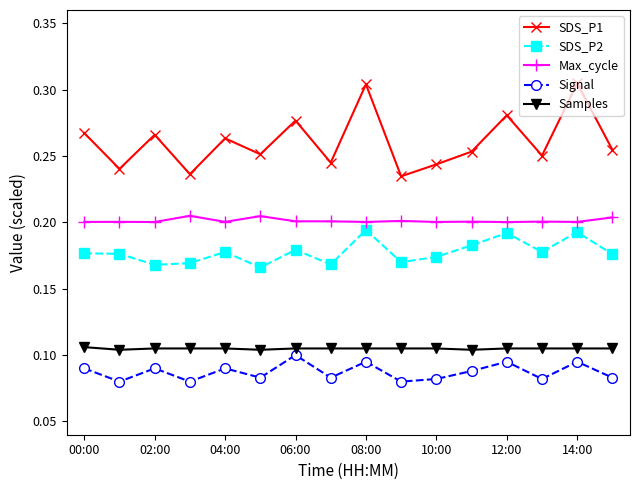

How many Samples values are between 0 and 1?

16